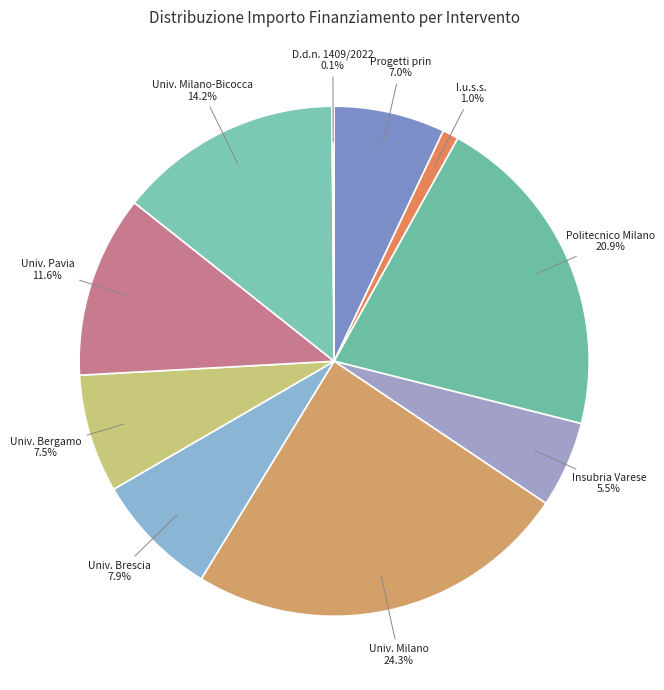

Which slice is the largest?

Univ. Milano